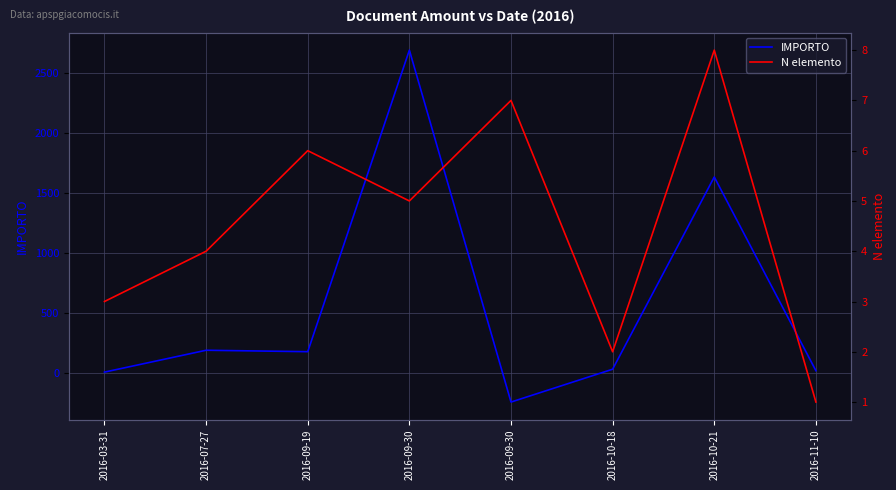

What value does the IMPORTO series have at 2016-09-19?

180.0